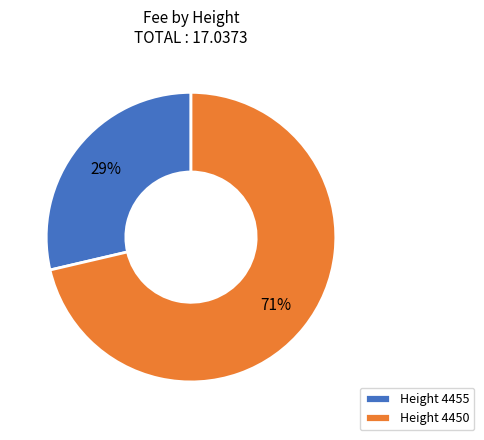

What is the majority slice?

Height 4450